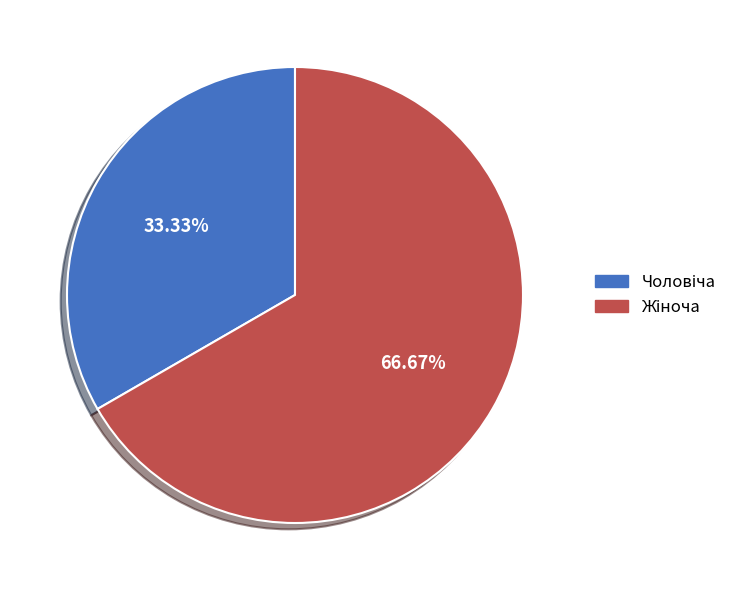

Is there a majority slice in this chart?

Yes